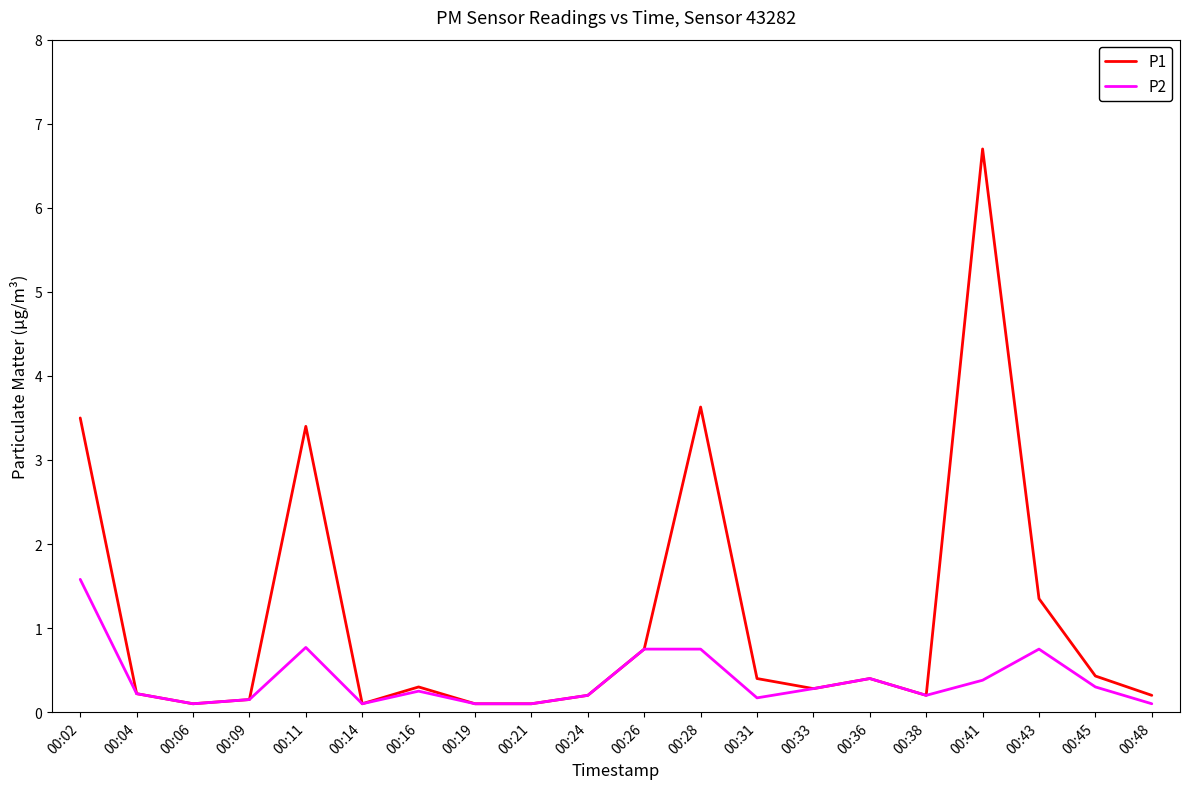

Is the value of P2 at 00:06 greater than the value of P1 at 00:43?

No